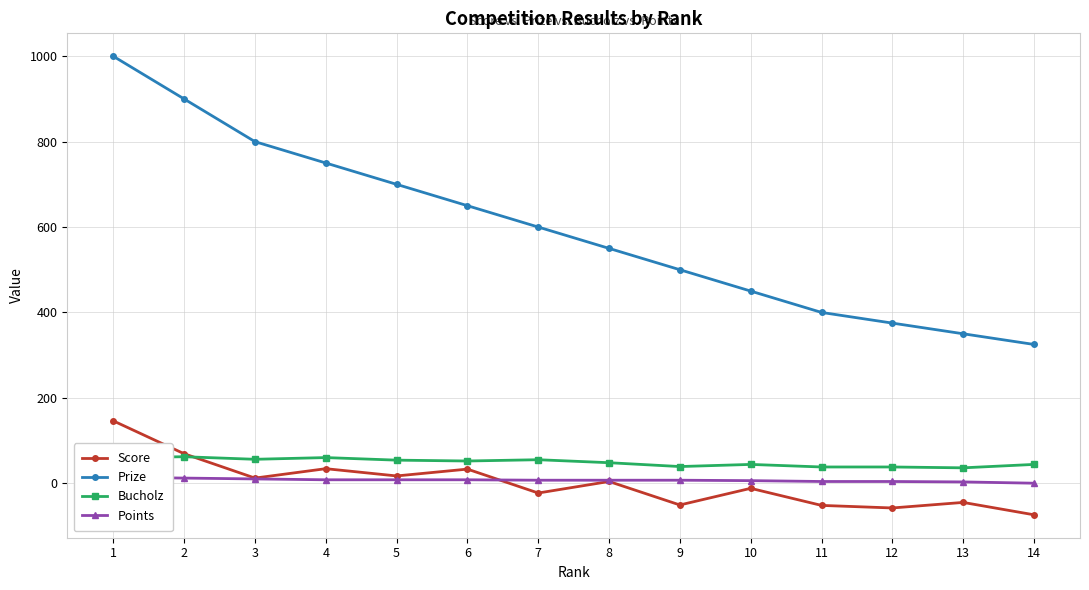

Reading left to right, what are all the values shown in this chart?

Score: 146	69	12	34	17	33	-23	4	-51	-12	-52	-58	-45	-74
Prize: 1000	900	800	750	700	650	600	550	500	450	400	375	350	325
Bucholz: 60	62	56	60	54	52	55	48	39	44	38	38	36	44
Points: 14	12	10	8	8	8	7	7	7	6	4	4	3	0